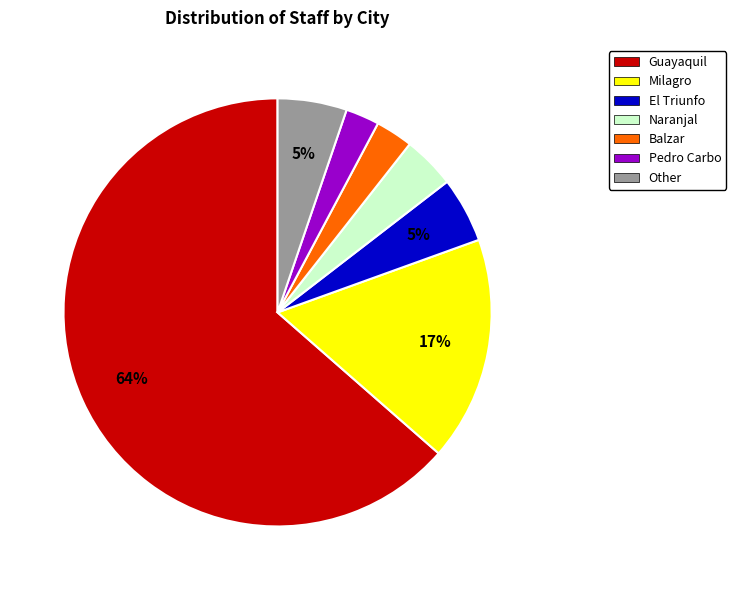

Is there any slice that represents more than half of the pie?

Yes